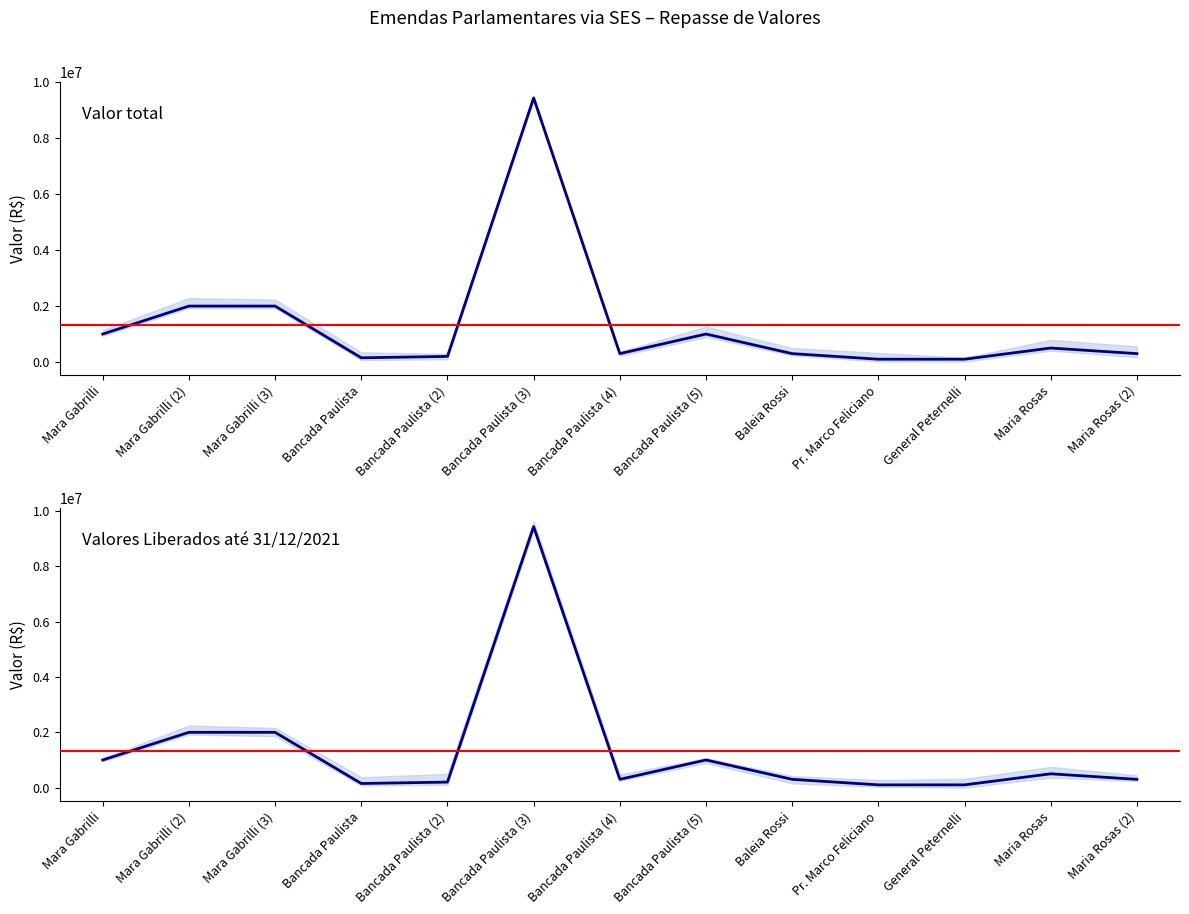

At which label does Valores Liberados reach its peak?

Bancada Paulista (3)